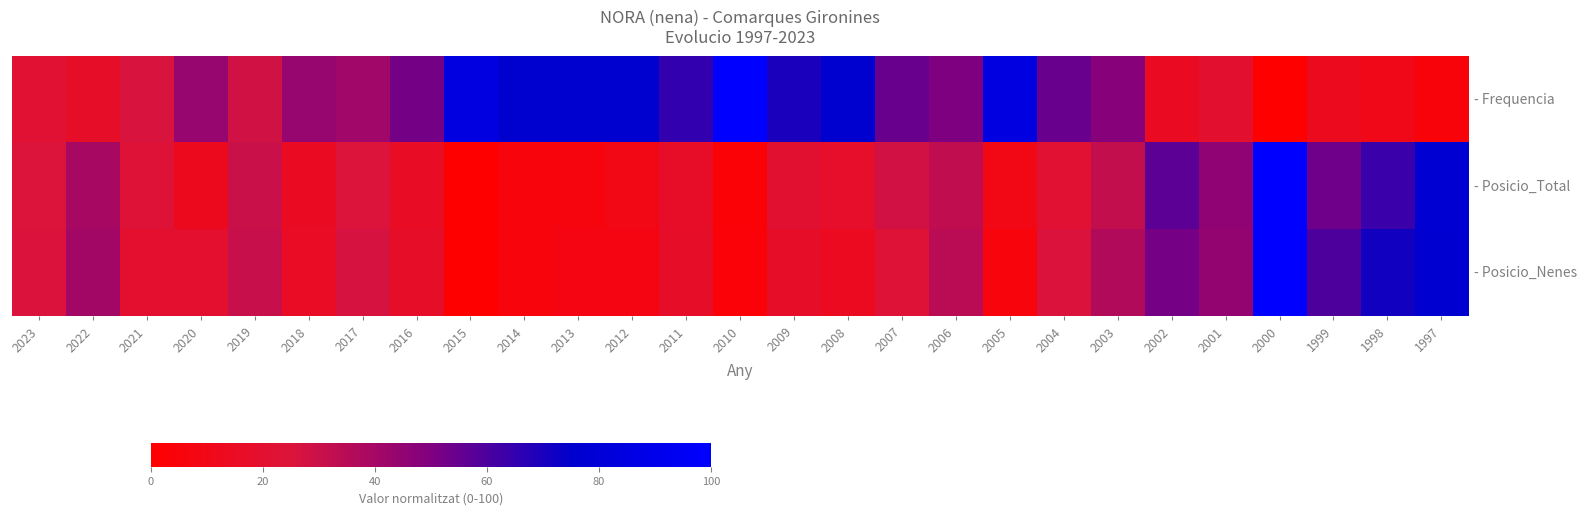

How many data points does each series have?

27